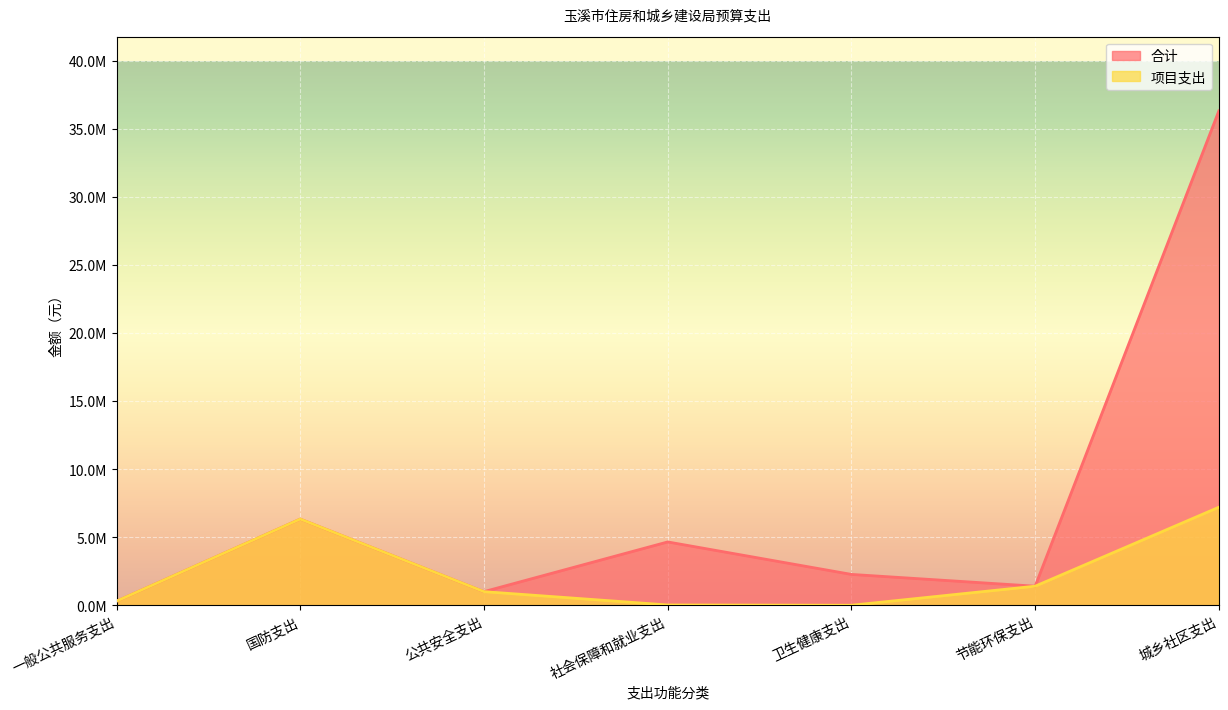

Rank the categories by 项目支出 value from highest to lowest.

城乡社区支出, 国防支出, 节能环保支出, 公共安全支出, 一般公共服务支出, 社会保障和就业支出, 卫生健康支出